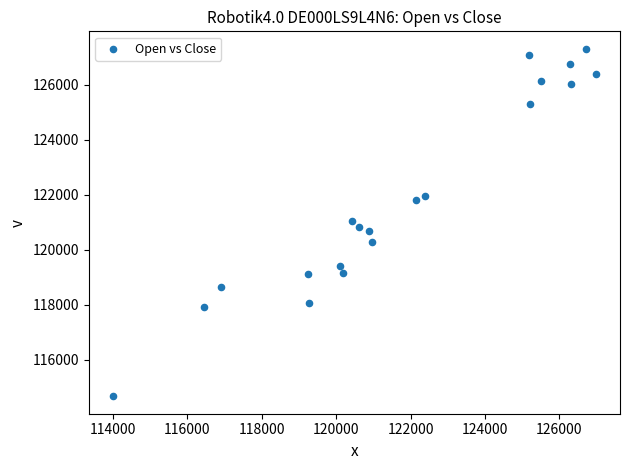

What is the range of X values (max minus min)?

12985